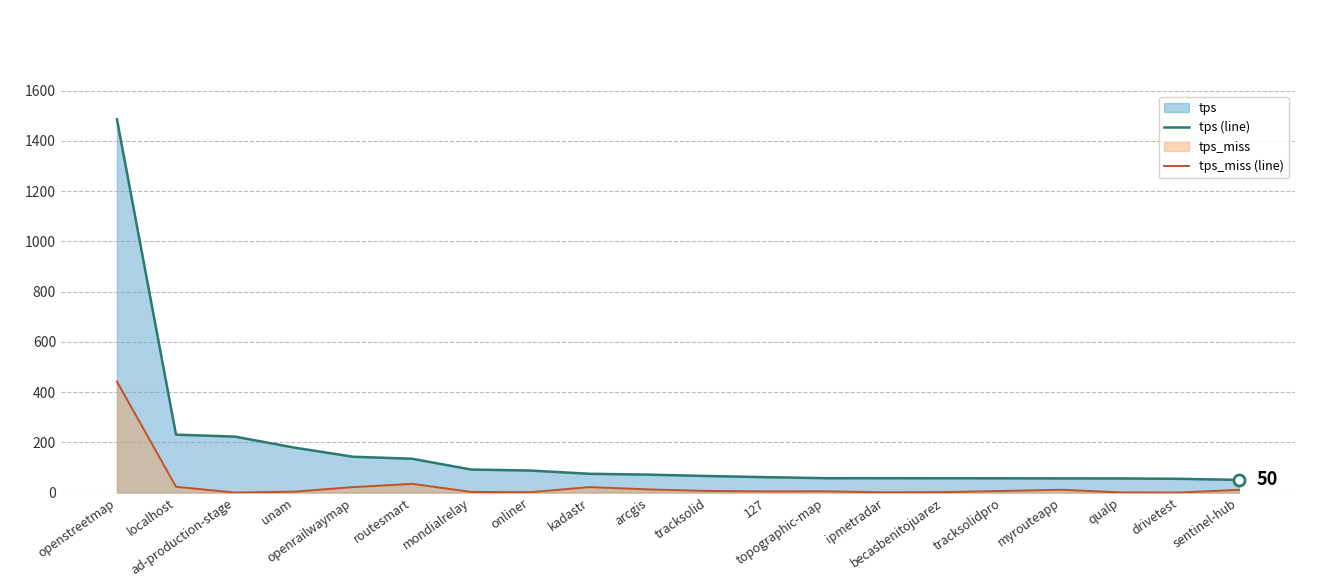

The tps (line) series shows 54.8 at drivetest. True or false?

True